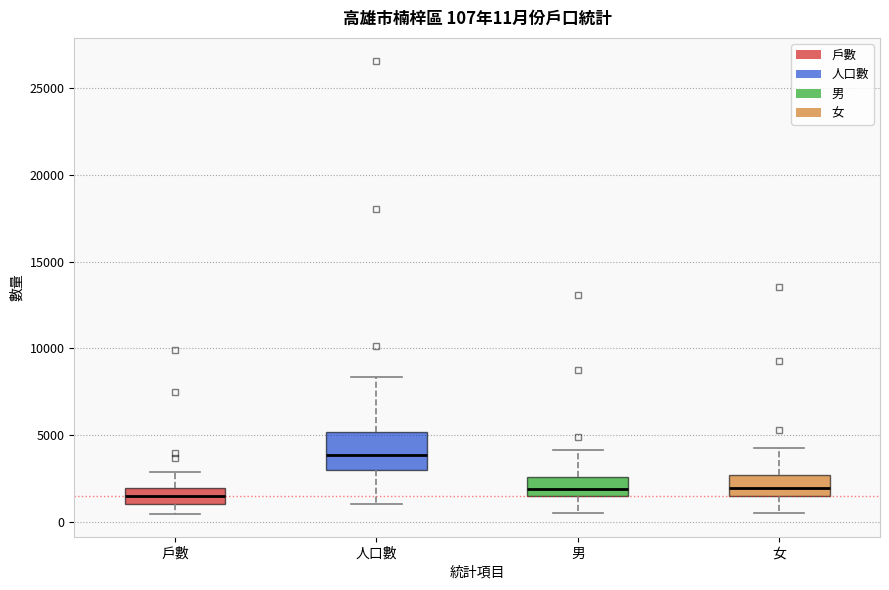

Comparing the boxes themselves (not the whiskers), which one is the tallest?

人口數